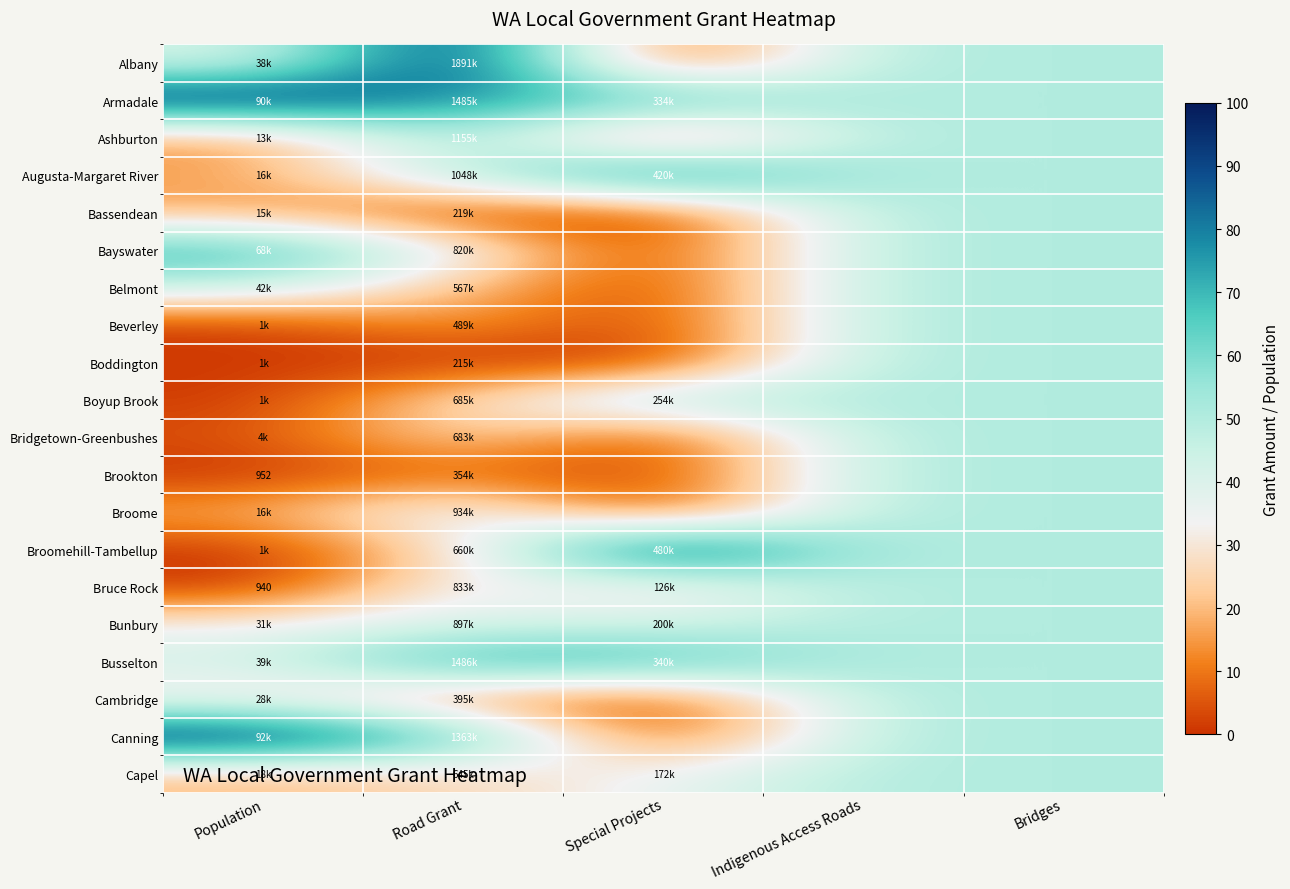

What is the sum of all Bassendean values?

116.4